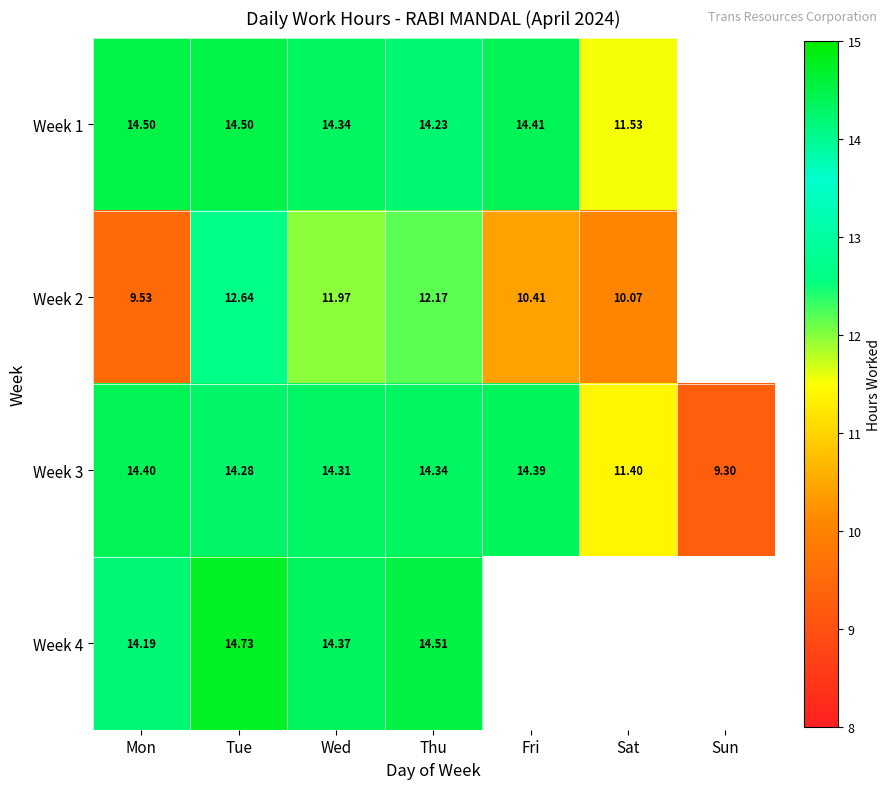

Is the value of Week 2 at Tue greater than the value of Week 3 at Tue?

No